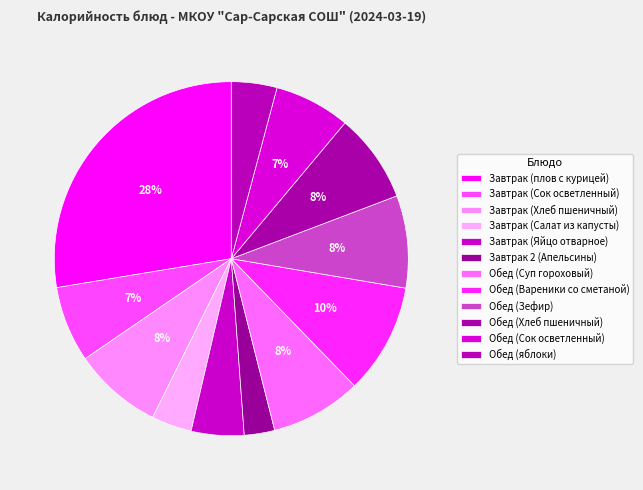

Approximately how many times larger is the value at Завтрак (Яйцо отварное) compared to Завтрак (плов с курицей)?

0.2